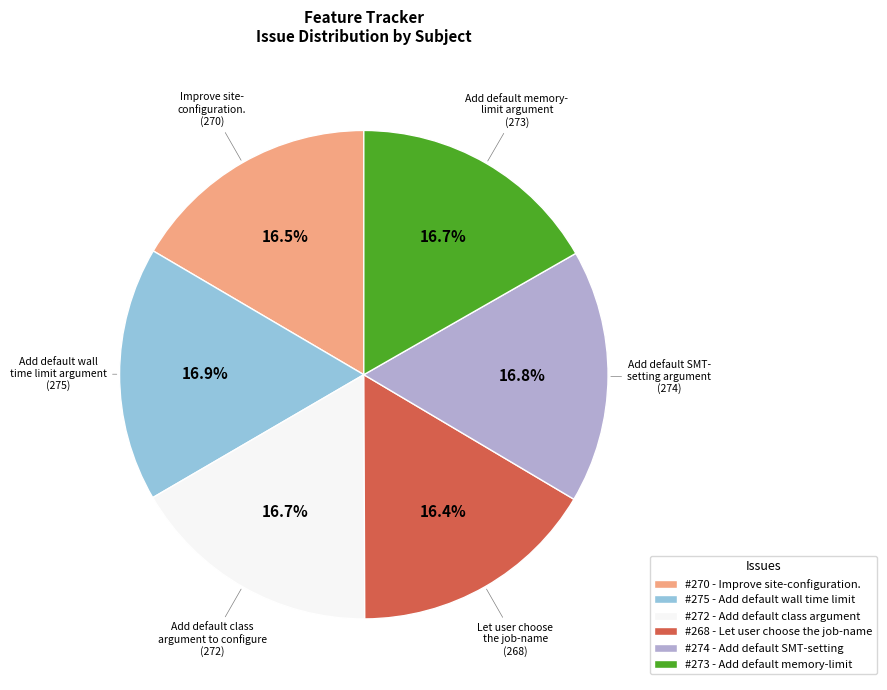

How many segments does this pie chart have?

6